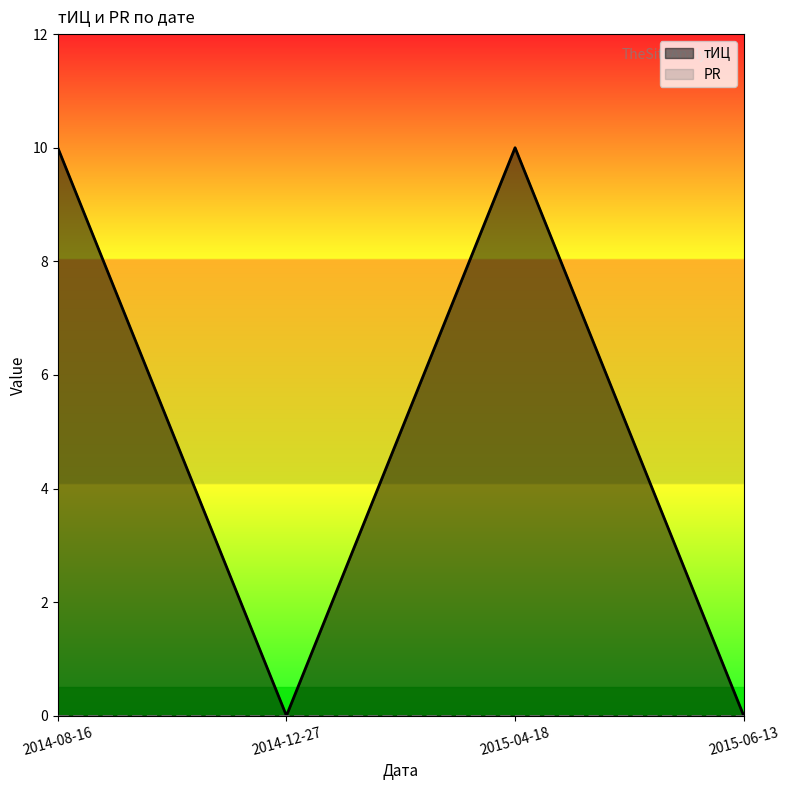

At which label is the value closest to 5?

2014-08-16